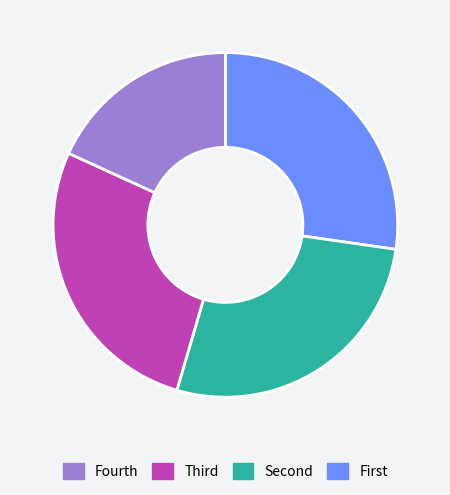

Does any single category account for the majority?

No